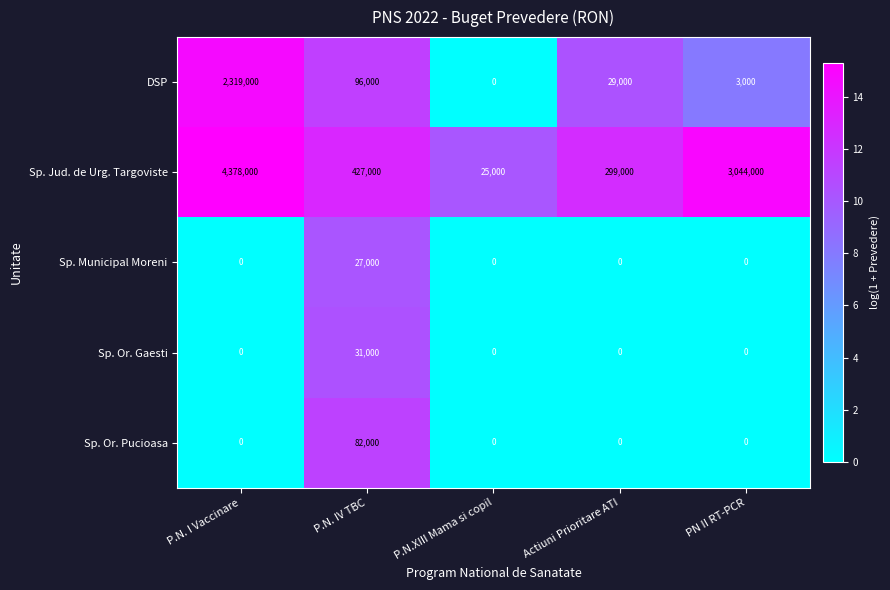

Rank the series by their maximum value, from highest to lowest.

Sp. Jud. de Urg. Targoviste, DSP, Sp. Or. Pucioasa, Sp. Or. Gaesti, Sp. Municipal Moreni